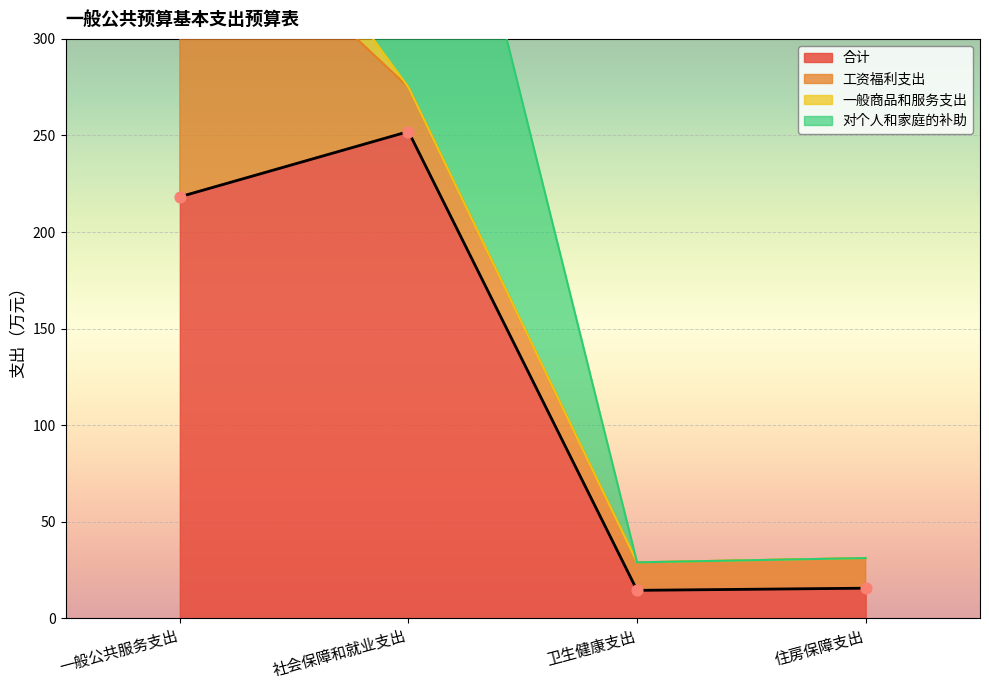

At which category is the sum across all series the highest?

社会保障和就业支出